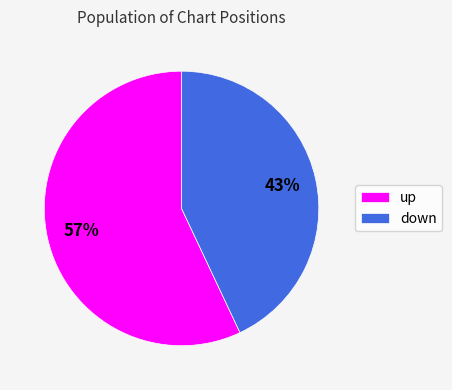

Which slice is the smallest?

down